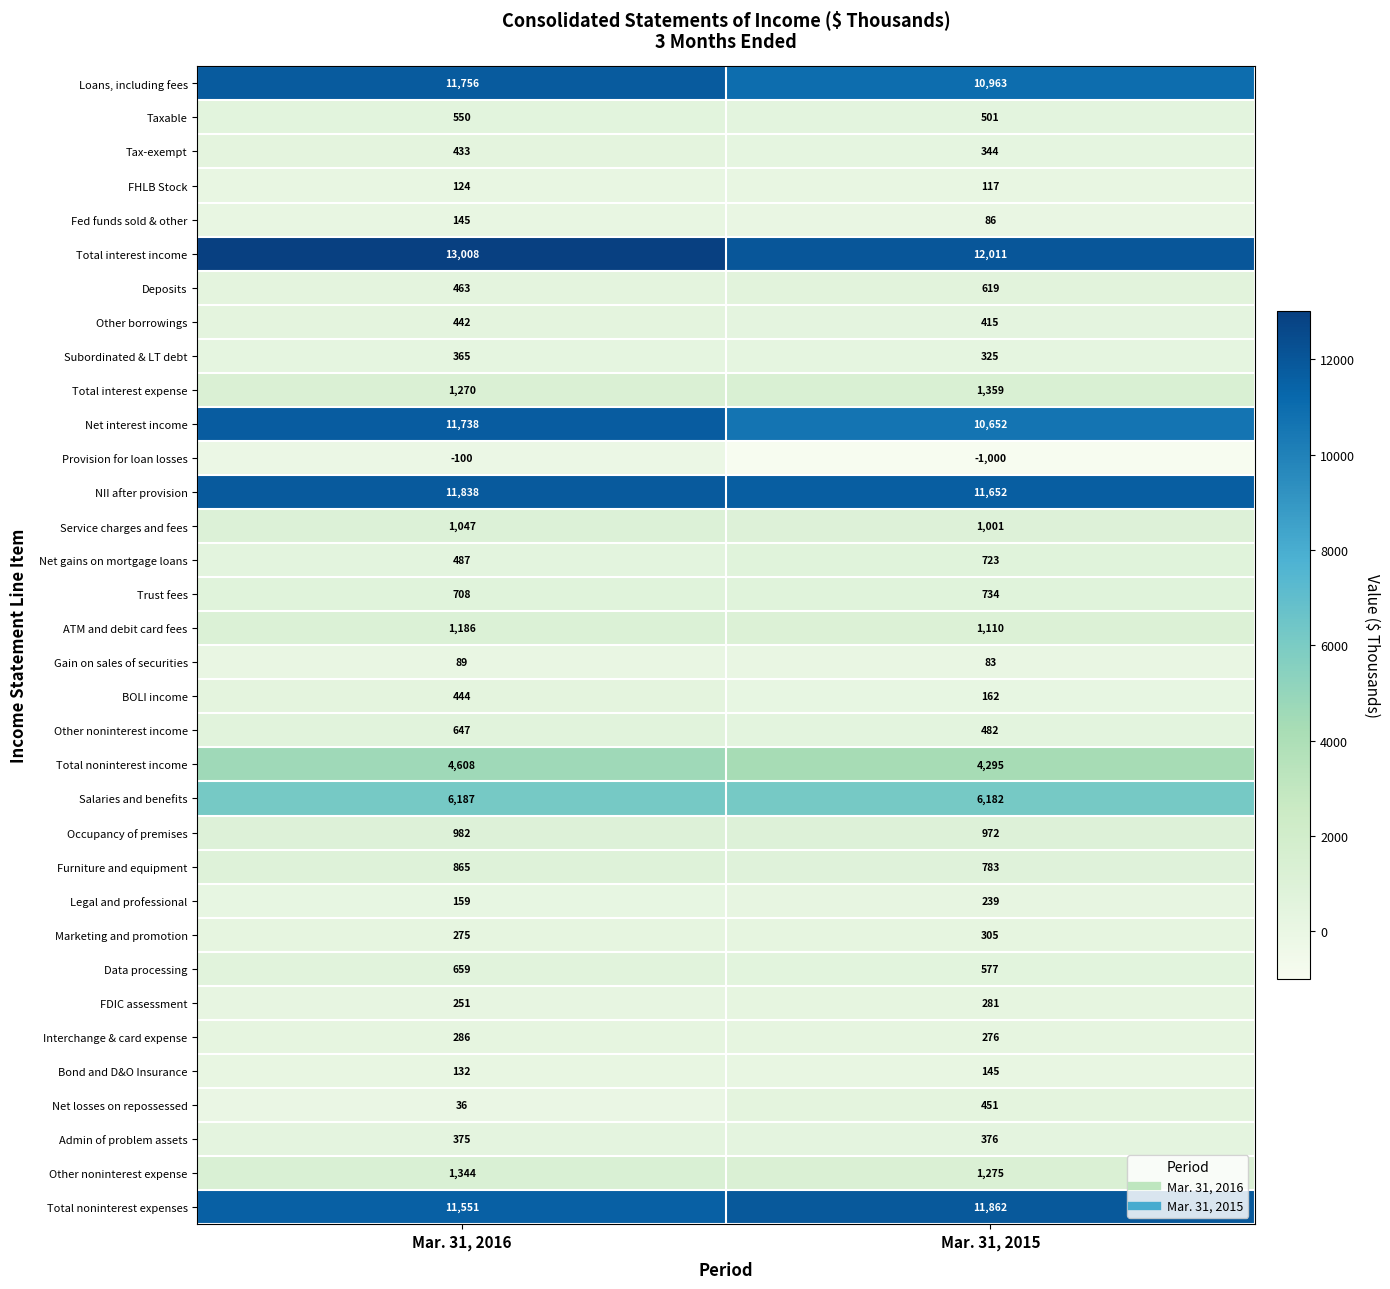

How many distinct data groups are displayed?

34